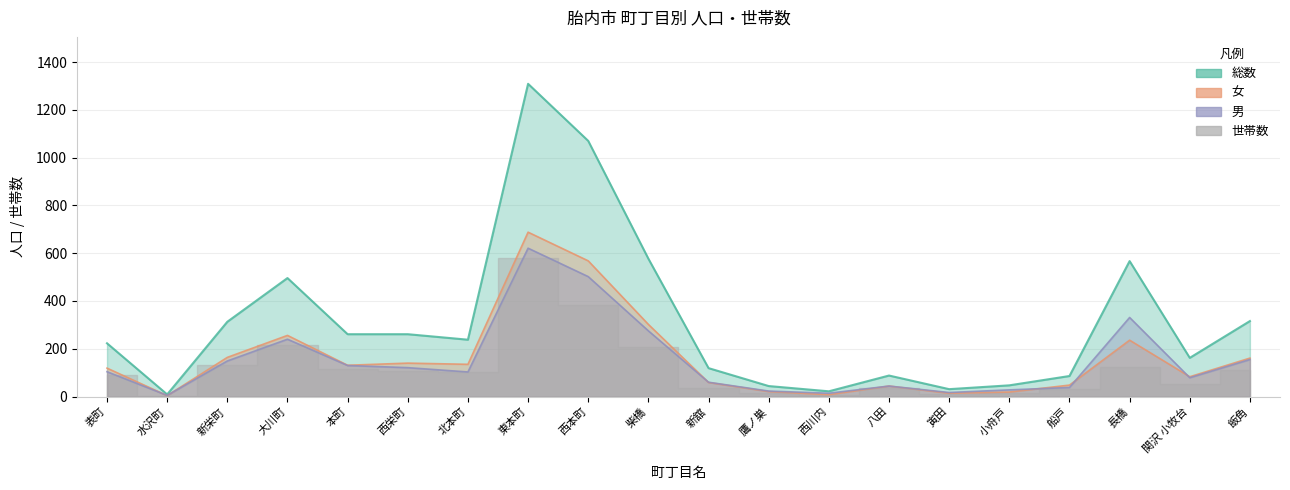

Between 八田 and 柴橋, which is larger?

柴橋